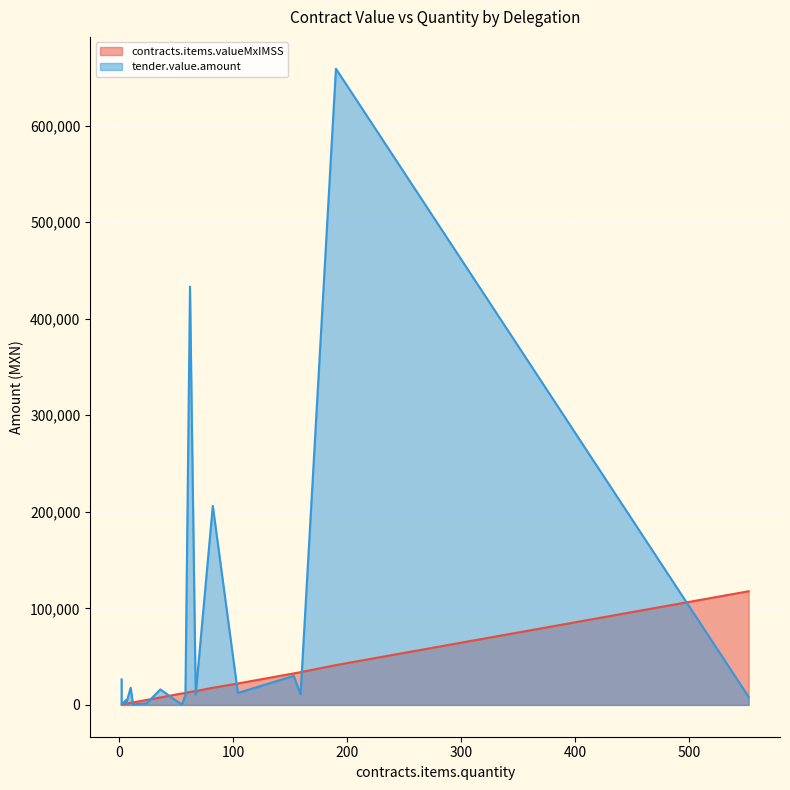

What is the highest value of the contracts.items.valueMxIMSS series?

117698.3